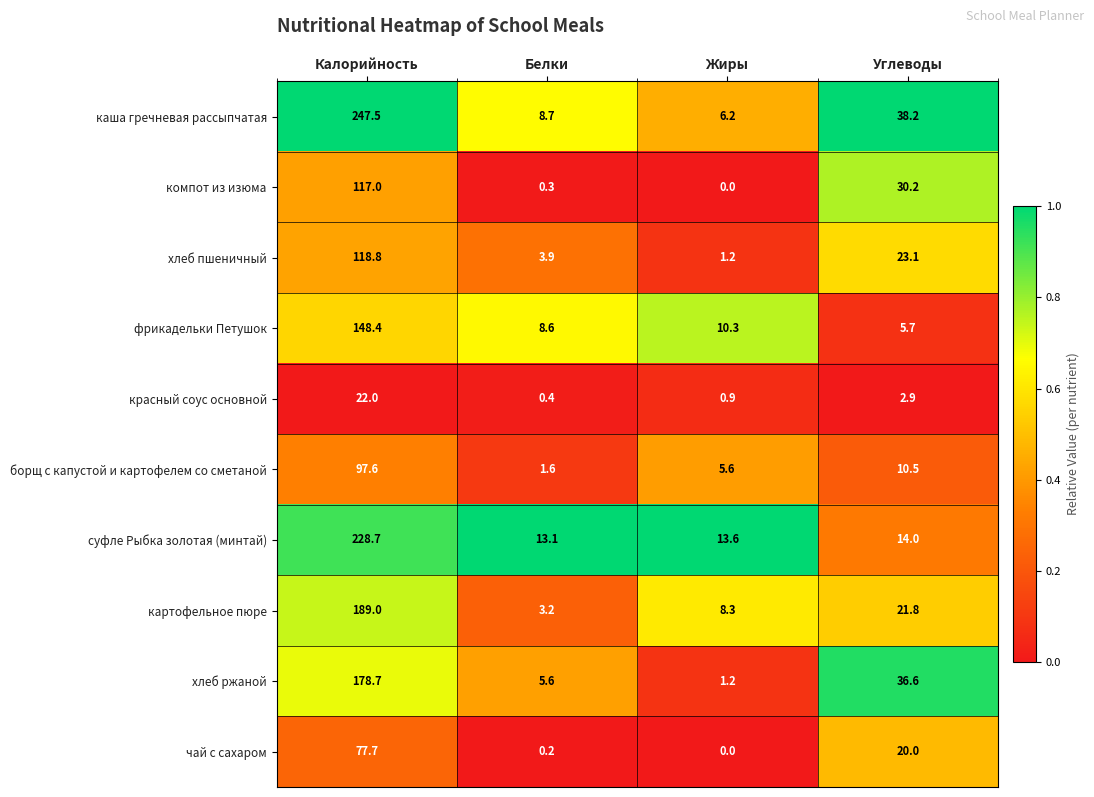

Rank the series by their maximum value, from lowest to highest.

красный соус основной, чай с сахаром, борщ с капустой и картофелем со сметаной, компот из изюма, хлеб пшеничный, фрикадельки Петушок, хлеб ржаной, картофельное пюре, суфле Рыбка золотая (минтай), каша гречневая рассыпчатая